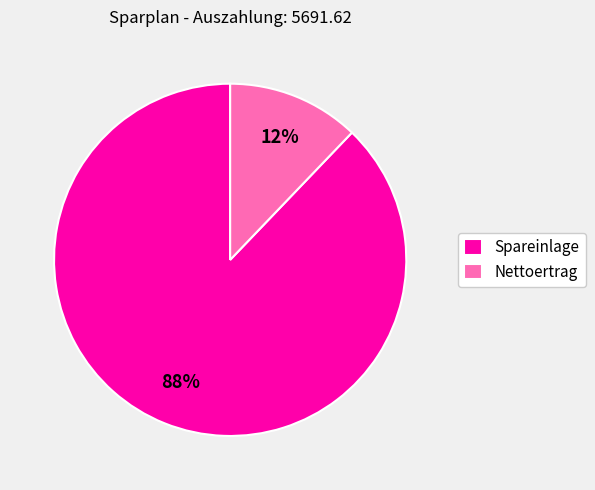

Combined, do Spareinlage and Nettoertrag account for over 50%?

Yes